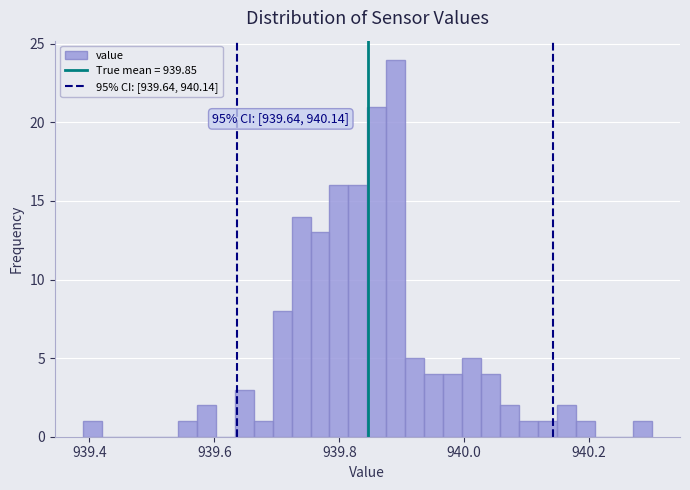

Around what value on the x-axis is the tallest bar? Give the approximate position of its centre, as read against the axis.

939.90